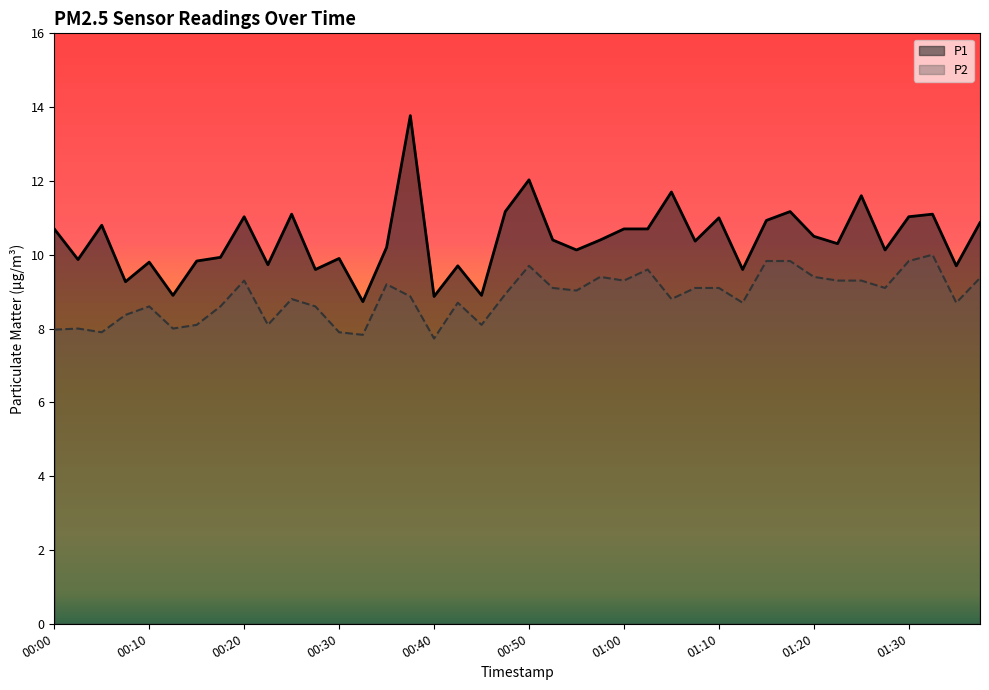

Reading left to right, transcribe all the data shown in this chart.

P1: 00:00=10.7	00:02=9.9	00:05=10.8	00:07=9.3	00:10=9.8	00:12=8.9	00:15=9.8	00:17=9.9	00:20=11.0	00:22=9.7	00:25=11.1	00:27=9.6	00:30=9.9	00:32=8.7	00:35=10.2	00:37=13.8	00:40=8.9	00:42=9.7	00:45=8.9	00:47=11.2	00:50=12.0	00:52=10.4	00:55=10.1	00:57=10.4	01:00=10.7	01:02=10.7	01:05=11.7	01:07=10.4	01:10=11.0	01:12=9.6	01:15=10.9	01:17=11.2	01:20=10.5	01:22=10.3	01:25=11.6	01:28=10.1	01:30=11.0	01:33=11.1	01:35=9.7	01:38=10.9
P2: 00:00=8.0	00:02=8.0	00:05=7.9	00:07=8.4	00:10=8.6	00:12=8.0	00:15=8.1	00:17=8.6	00:20=9.3	00:22=8.1	00:25=8.8	00:27=8.6	00:30=7.9	00:32=7.8	00:35=9.2	00:37=8.9	00:40=7.7	00:42=8.7	00:45=8.1	00:47=8.9	00:50=9.7	00:52=9.1	00:55=9.0	00:57=9.4	01:00=9.3	01:02=9.6	01:05=8.8	01:07=9.1	01:10=9.1	01:12=8.7	01:15=9.8	01:17=9.8	01:20=9.4	01:22=9.3	01:25=9.3	01:28=9.1	01:30=9.8	01:33=10.0	01:35=8.7	01:38=9.4